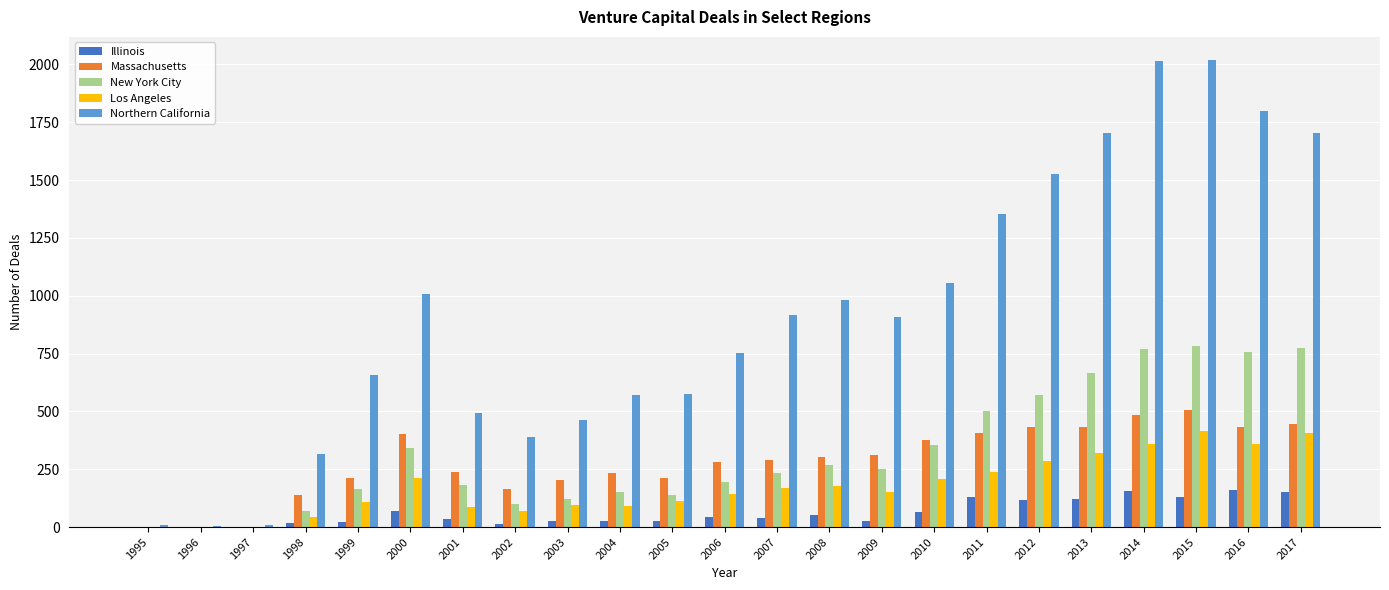

Between 2006 and 2016, which series saw the biggest shift?

Northern California